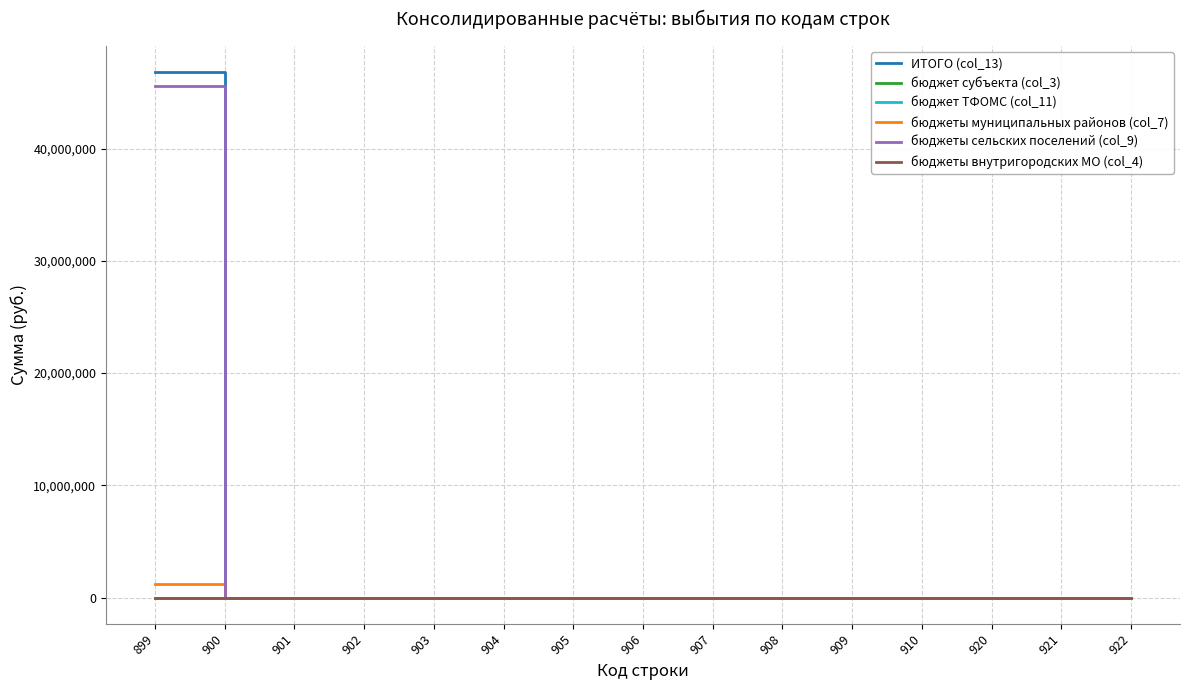

Does the chart have visible grid lines?

Yes